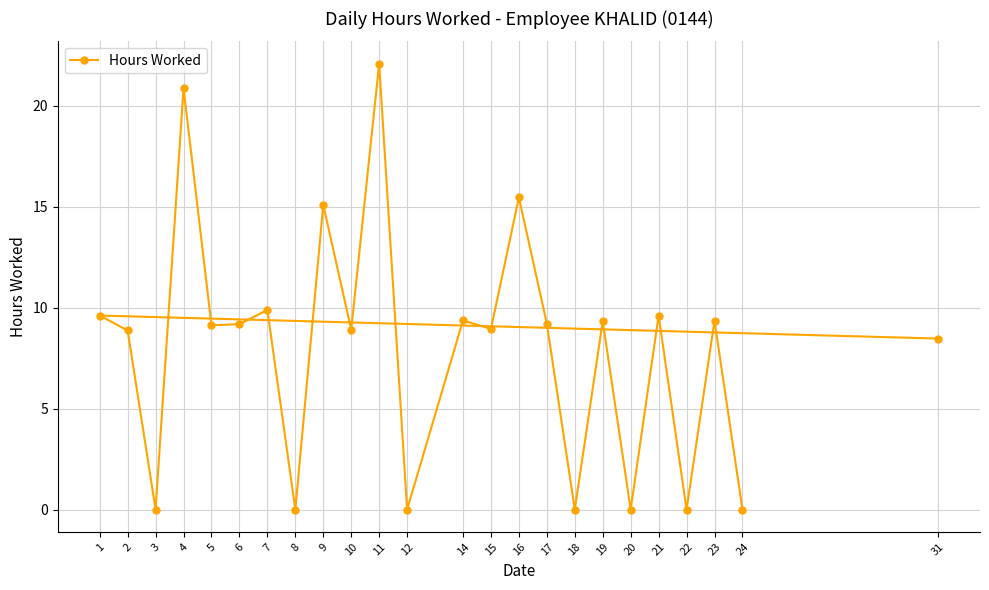

Where does the data first go above 9?

1